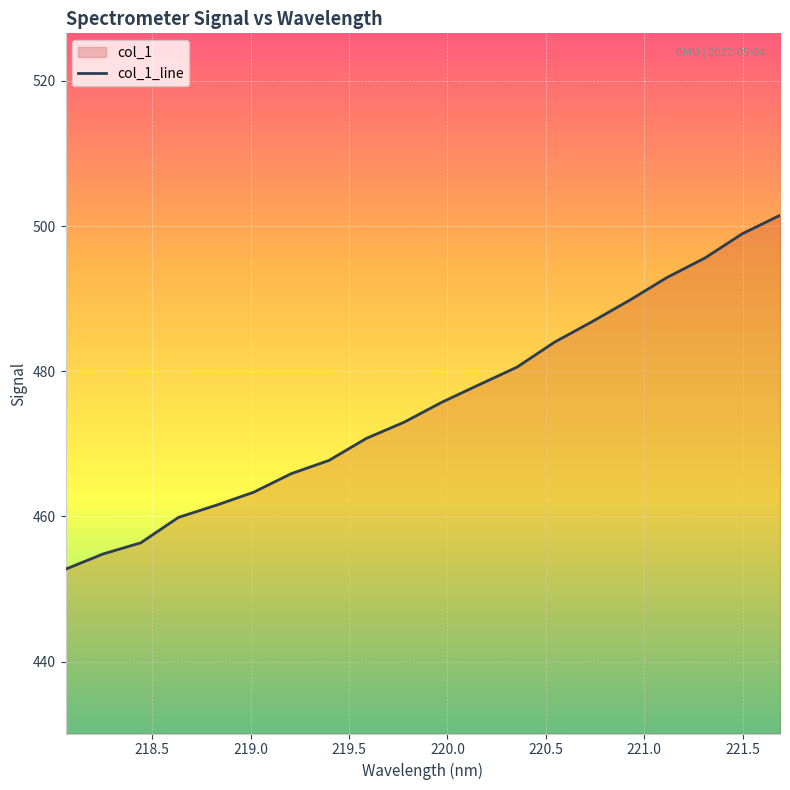

Does the chart display data point markers on the line(s)?

No